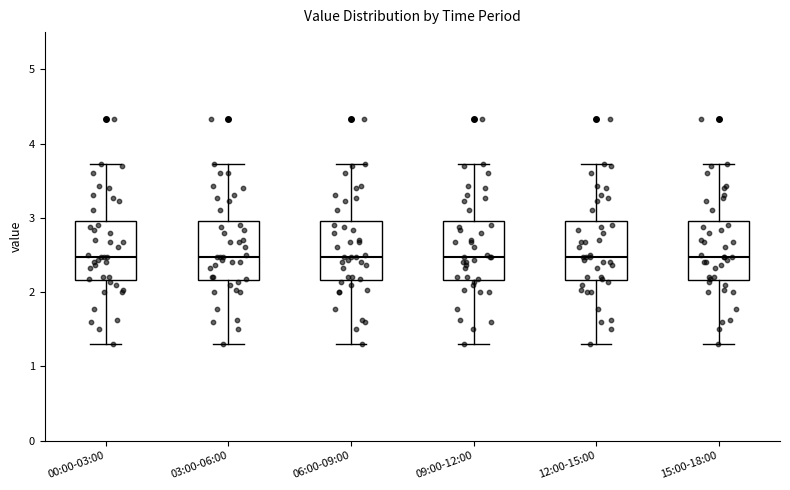

Where does the upper whisker of the box for 06:00-09:00 end on the y-axis? The values are not printed on the chart, so give them approximately, as read against the axis.

3.7